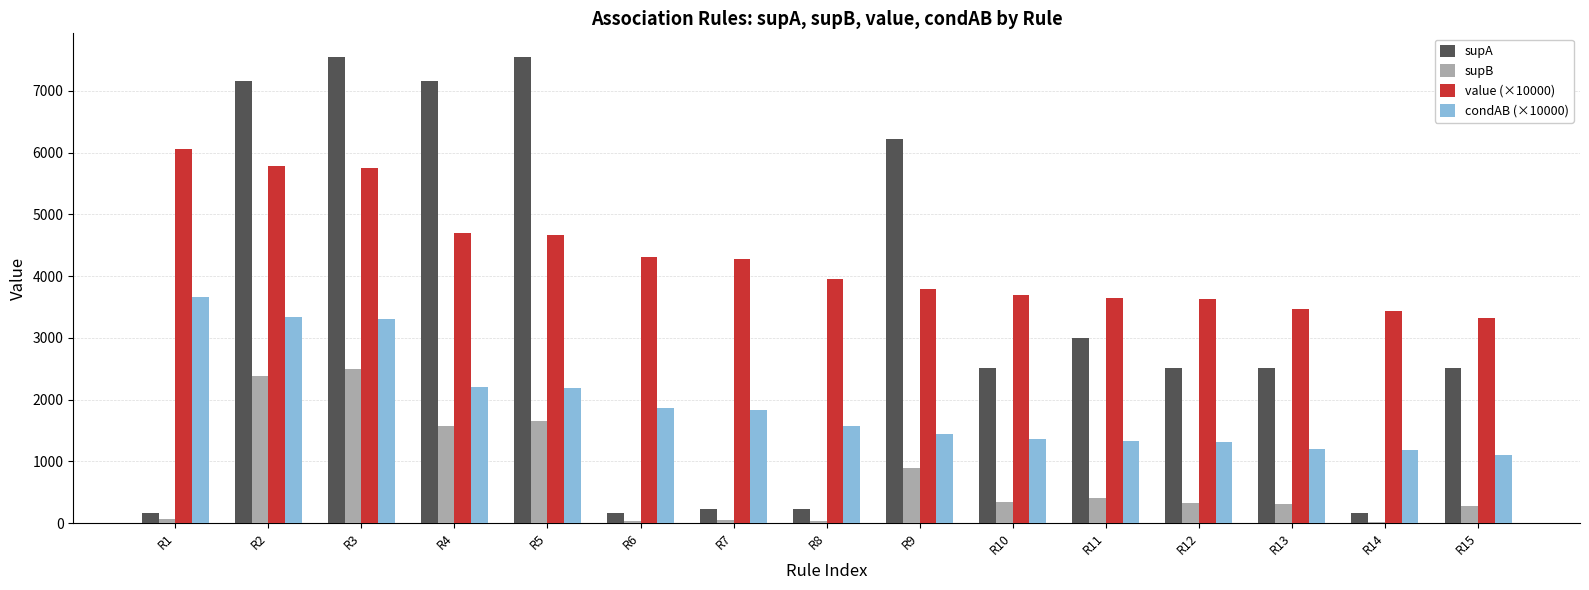

What are all the series names shown in the legend?

supA, supB, value (×10000), condAB (×10000)